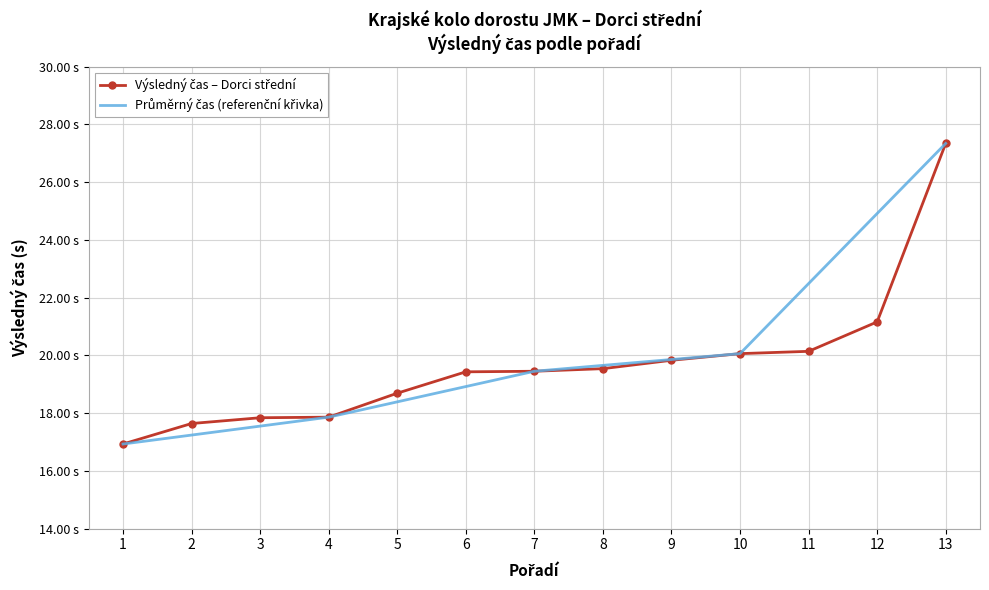

What is the difference between the Průměrný čas (referenční křivka) values at 8 and 13?

7.7